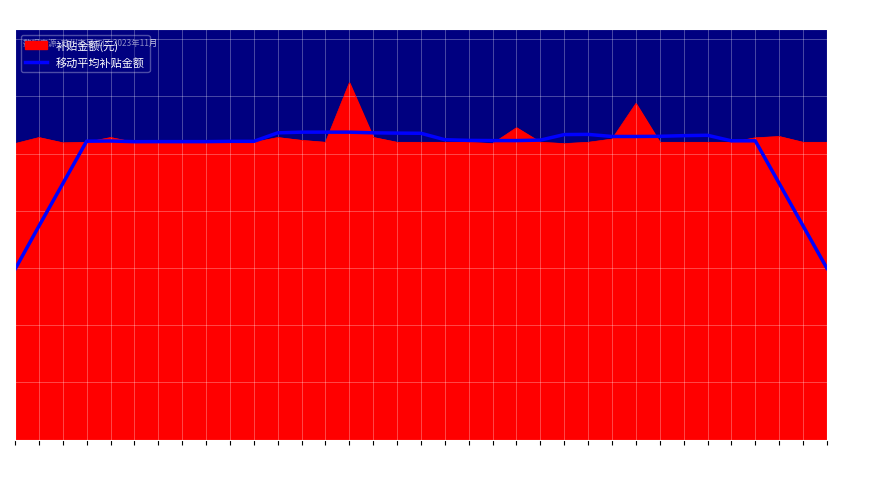

Which series has the widest spread of values?

移动平均补贴金额